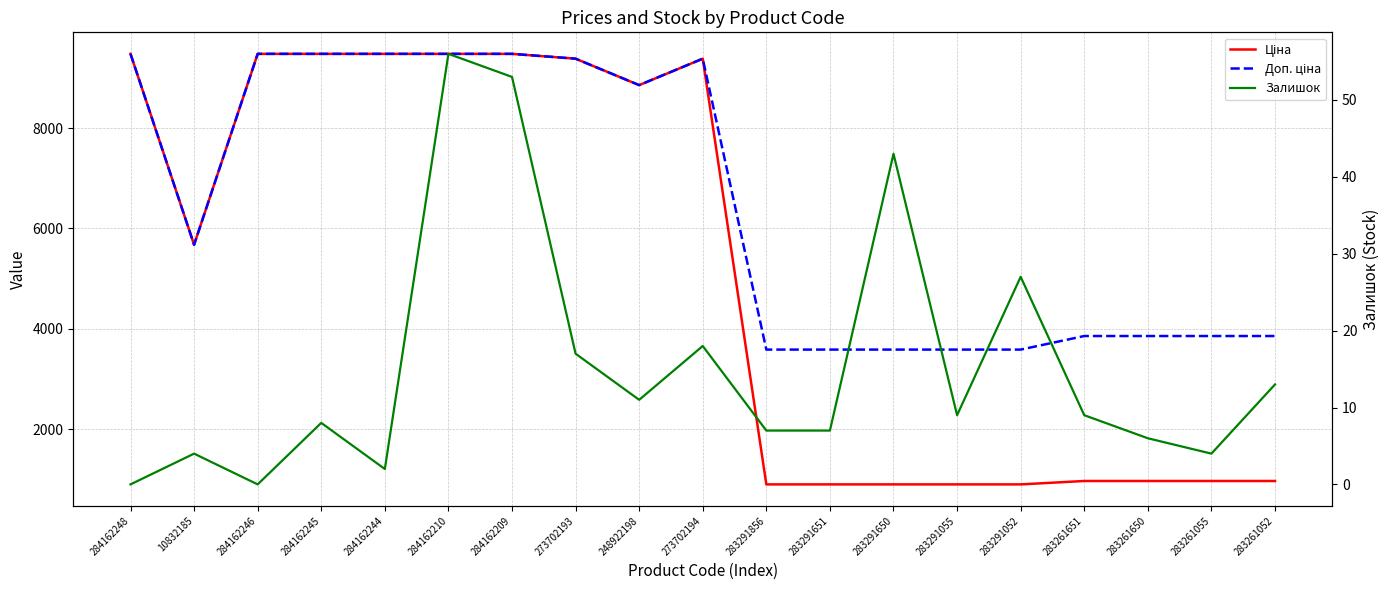

True or false: Доп. ціна and Ціна intersect in this chart.

False